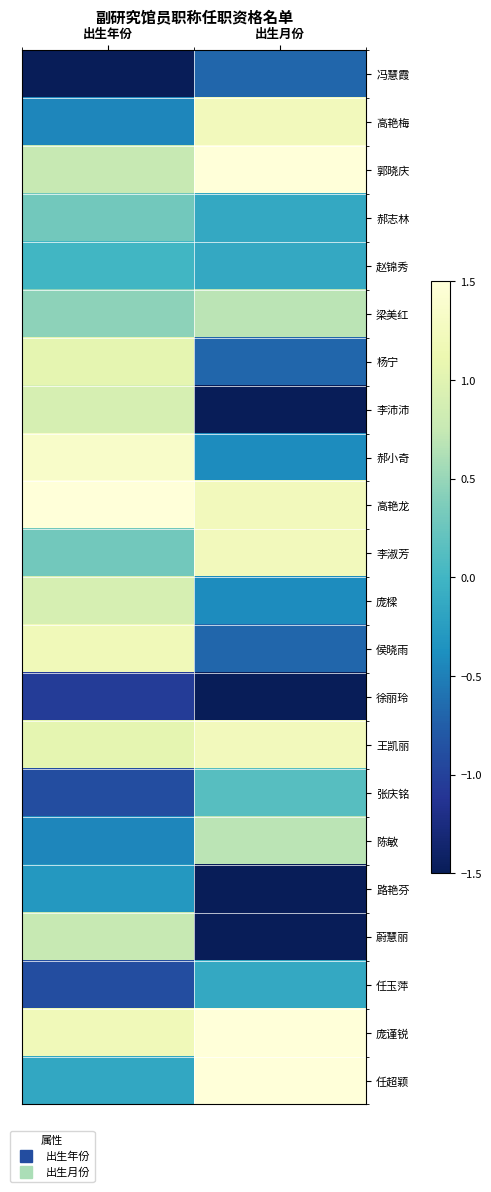

Reading left to right, what are all the values shown in this chart?

冯慧霞: 出生年份=-1.5	出生月份=-0.7
高艳梅: 出生年份=-0.5	出生月份=1.2
郭晓庆: 出生年份=0.8	出生月份=1.5
郝志林: 出生年份=0.3	出生月份=-0.1
赵锦秀: 出生年份=0.0	出生月份=-0.1
梁美红: 出生年份=0.5	出生月份=0.7
杨宁: 出生年份=1.0	出生月份=-0.7
李沛沛: 出生年份=0.9	出生月份=-1.5
郝小奇: 出生年份=1.3	出生月份=-0.4
高艳龙: 出生年份=1.5	出生月份=1.2
李淑芳: 出生年份=0.3	出生月份=1.2
庞樑: 出生年份=0.9	出生月份=-0.4
侯晓雨: 出生年份=1.2	出生月份=-0.7
徐丽玲: 出生年份=-1.1	出生月份=-1.5
王凯丽: 出生年份=1.0	出生月份=1.2
张庆铭: 出生年份=-0.9	出生月份=0.1
陈敏: 出生年份=-0.5	出生月份=0.7
路艳芬: 出生年份=-0.3	出生月份=-1.5
蔚慧丽: 出生年份=0.8	出生月份=-1.5
任玉萍: 出生年份=-0.9	出生月份=-0.1
庞谨锐: 出生年份=1.2	出生月份=1.5
任超颖: 出生年份=-0.1	出生月份=1.5